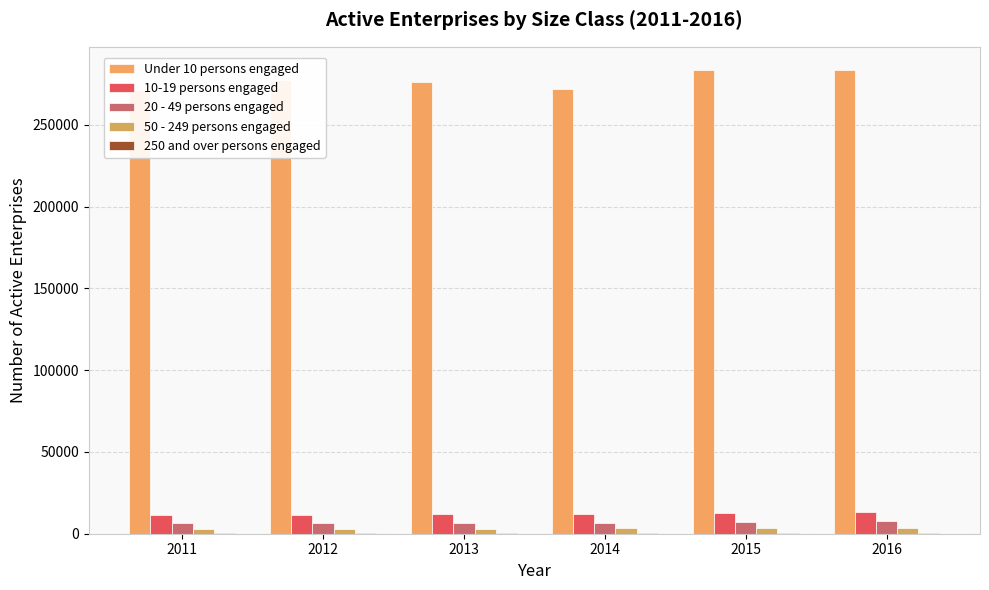

Which series changed the most between 2012 and 2016?

Under 10 persons engaged